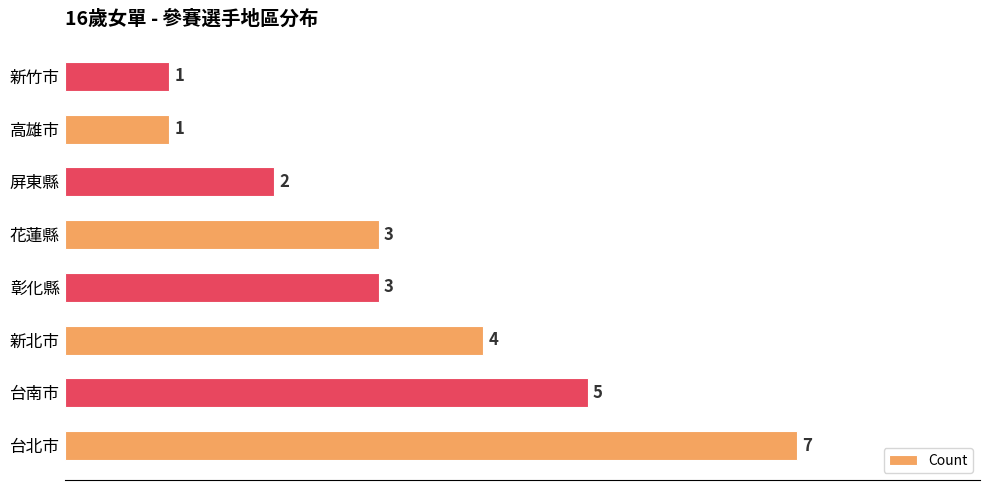

Reading bottom to top, list all the values displayed in this chart.

台北市=7	台南市=5	新北市=4	彰化縣=3	花蓮縣=3	屏東縣=2	高雄市=1	新竹市=1